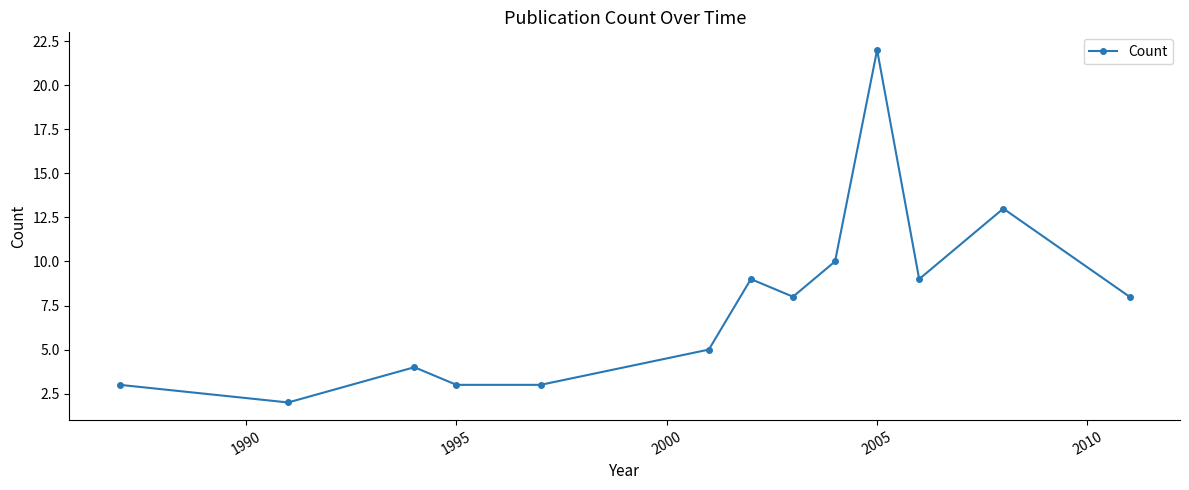

What is the difference between the second highest and second lowest values?

10